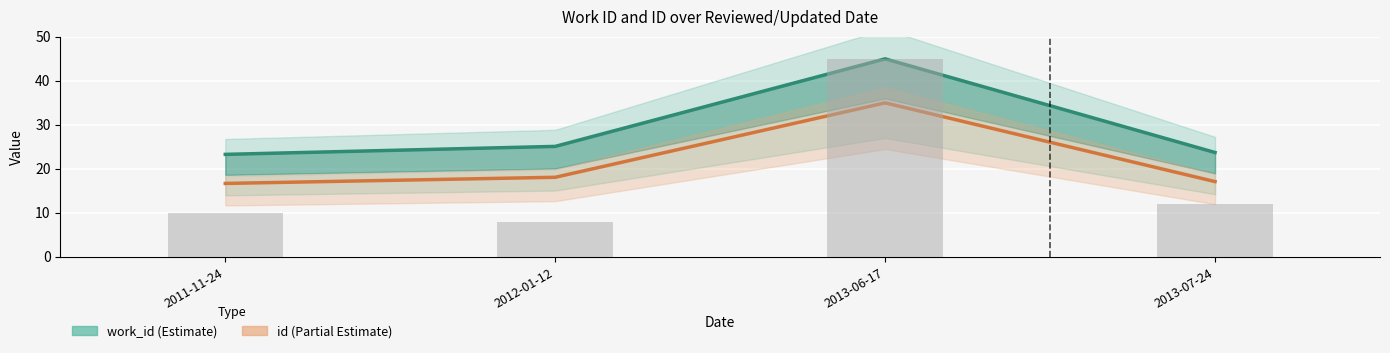

Count the number of categories in the chart.

4